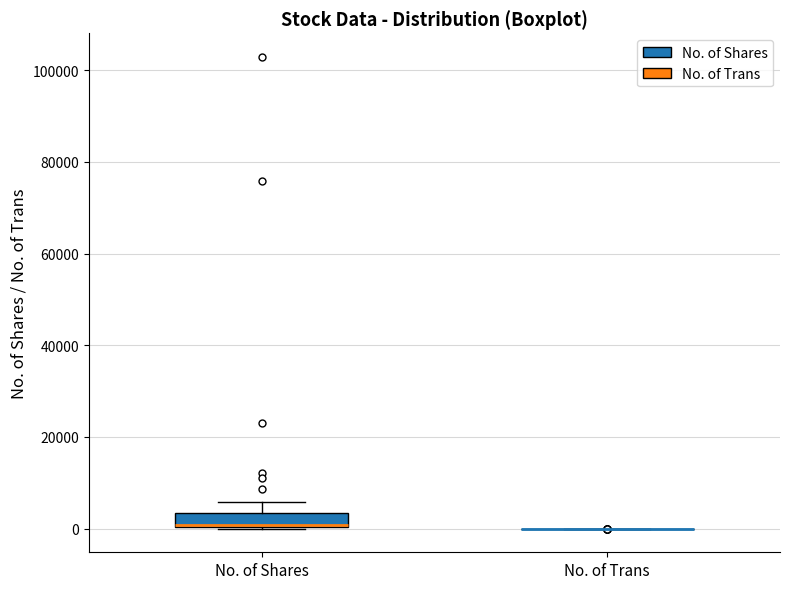

Reading left to right, transcribe this box plot: for each box, give where its median line is, the range the box spans, and where its two whiskers end, as read against the y-axis. The values are not printed on the chart, so give them approximately, as read against the axis.

No. of Shares: median 0, box 0 to 4000, whiskers 0 to 6000
No. of Trans: box collapsed to a line at 0, whiskers 0 to 0